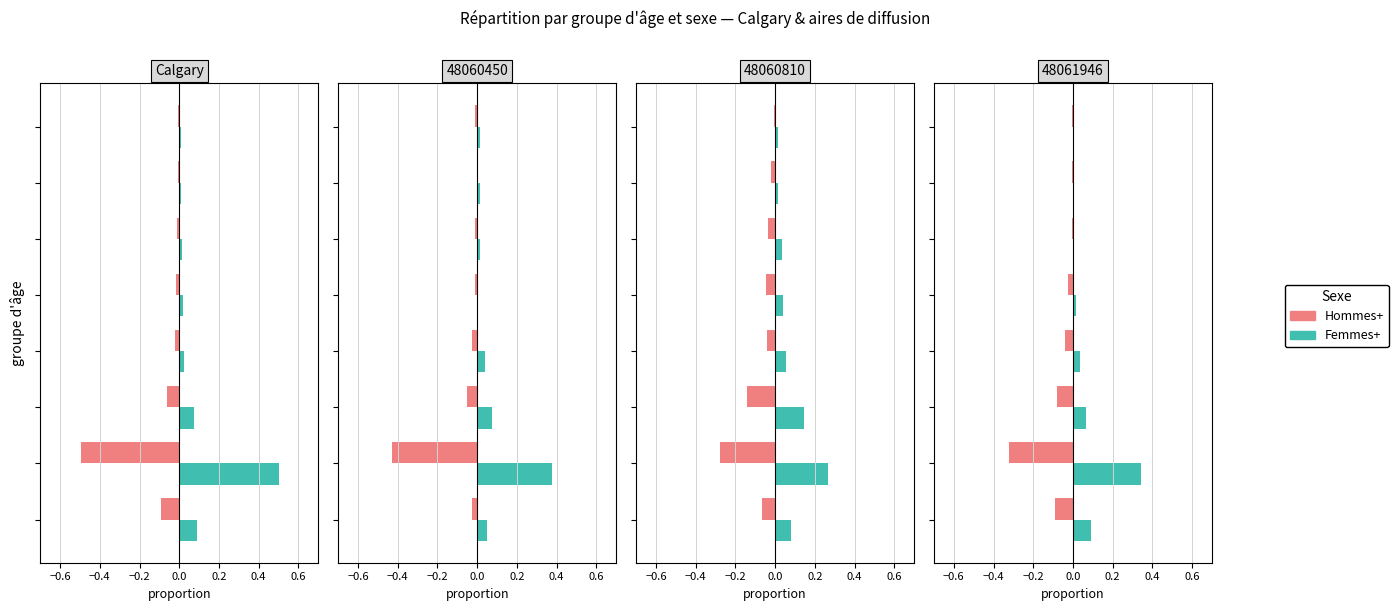

The Femmes+ series shows 0.0 at 0.4. True or false?

False